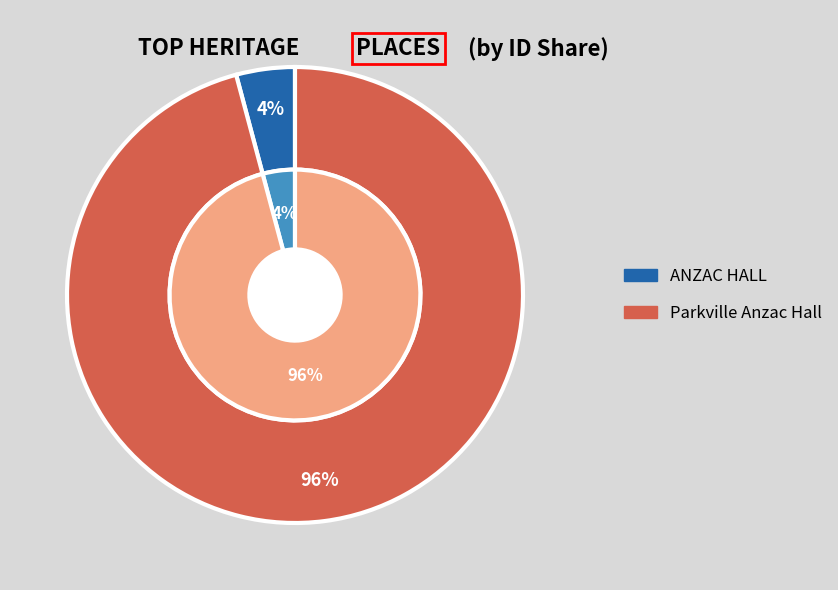

How many segments does this pie chart have?

2